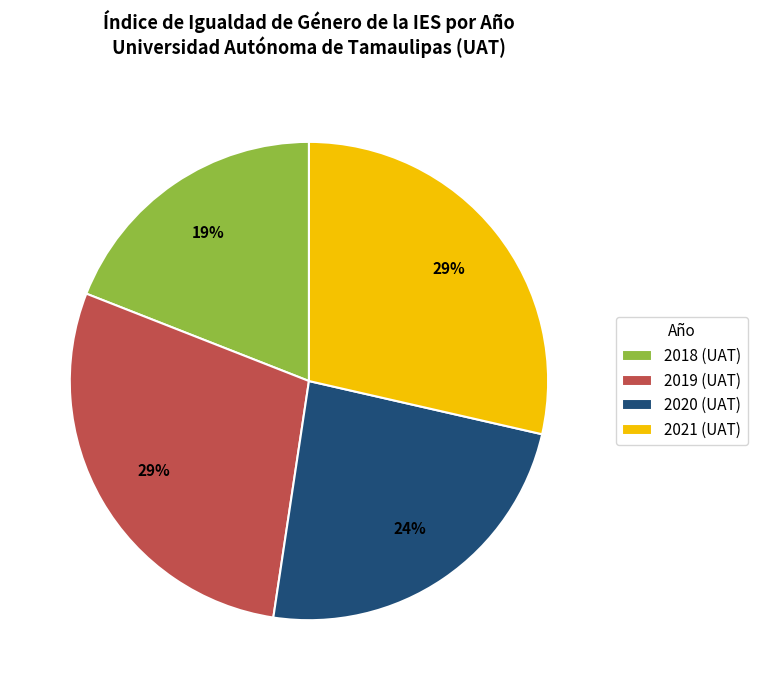

Does 2018 (UAT) account for over 50% of the chart?

No